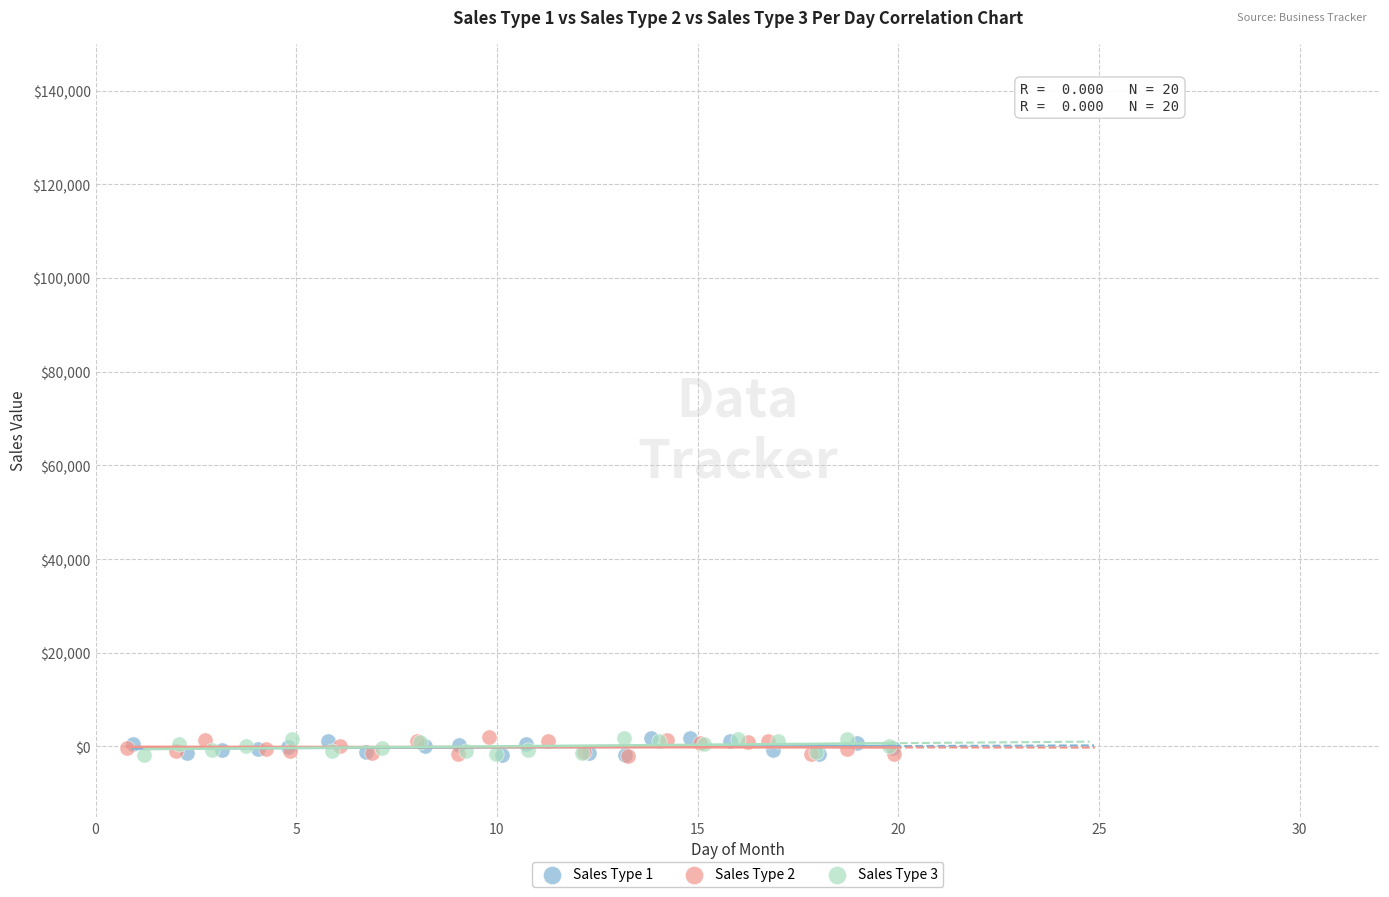

What are all the series names shown in the legend?

Sales Type 1, Sales Type 2, Sales Type 3